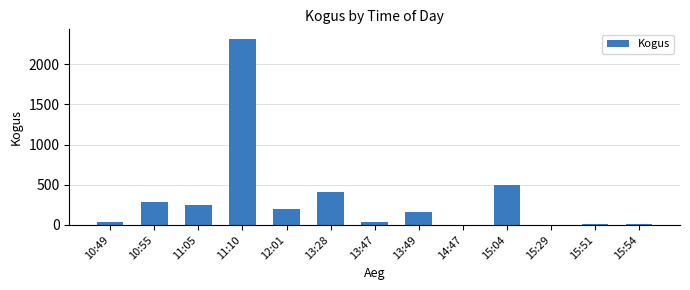

Between 13:28 and 12:01, which is larger?

13:28